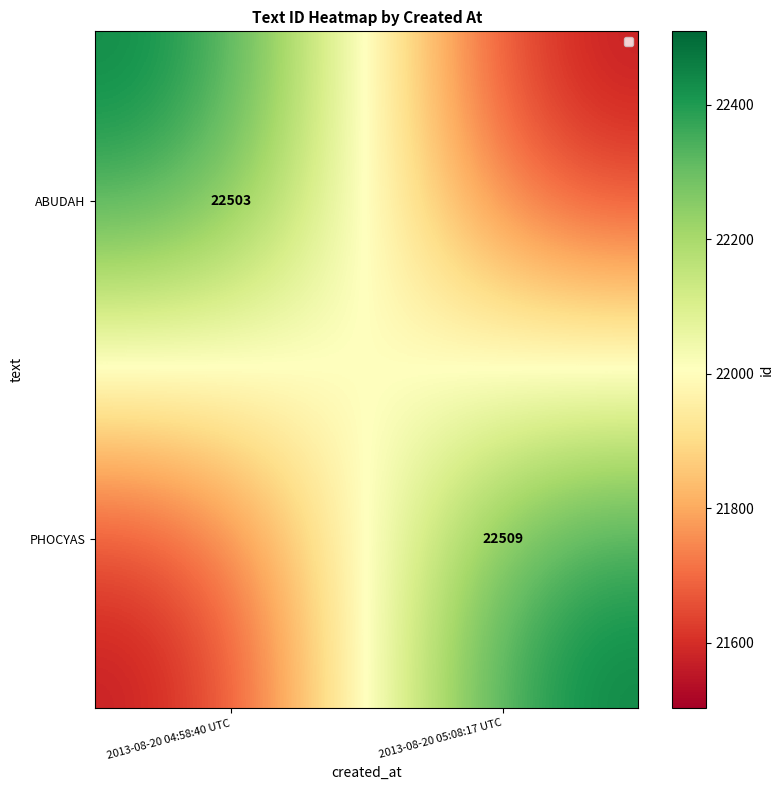

At which category does the chart reach its minimum across all series?

2013-08-20 05:08:17 UTC